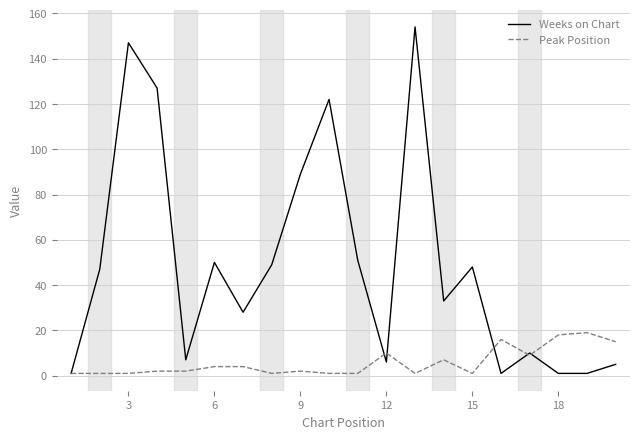

Which series has the largest total across all categories?

Weeks on Chart